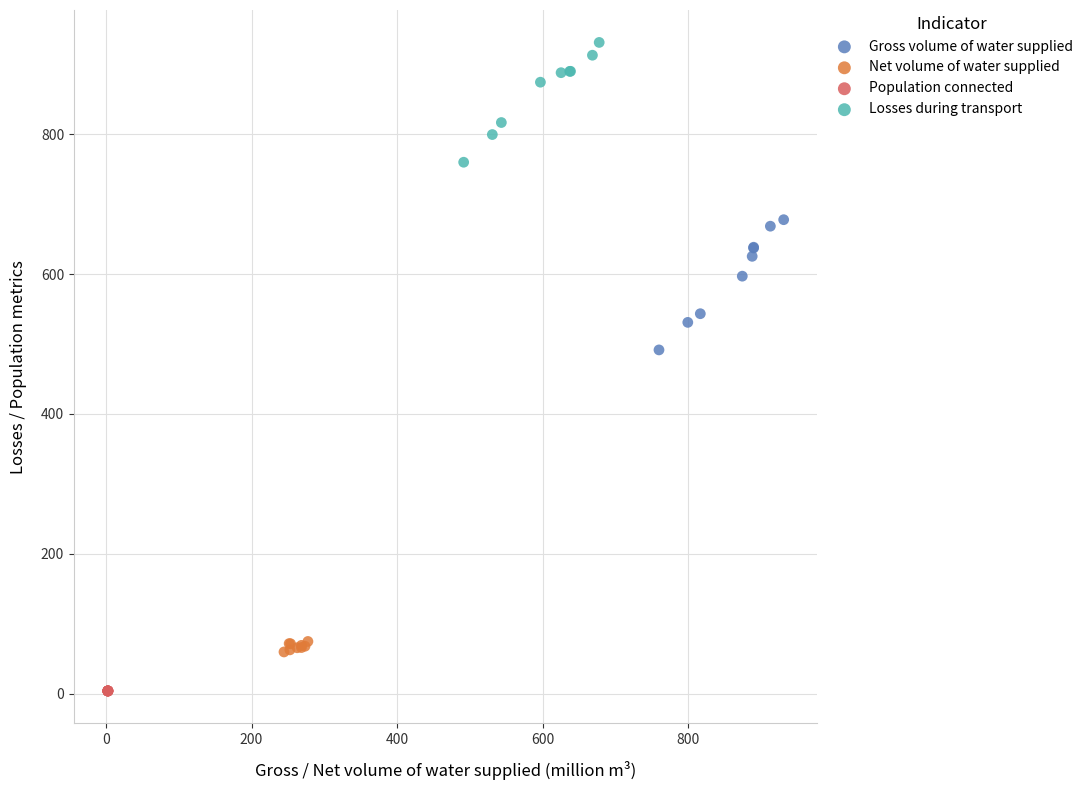

Which series reaches the minimum Y coordinate?

Population connected